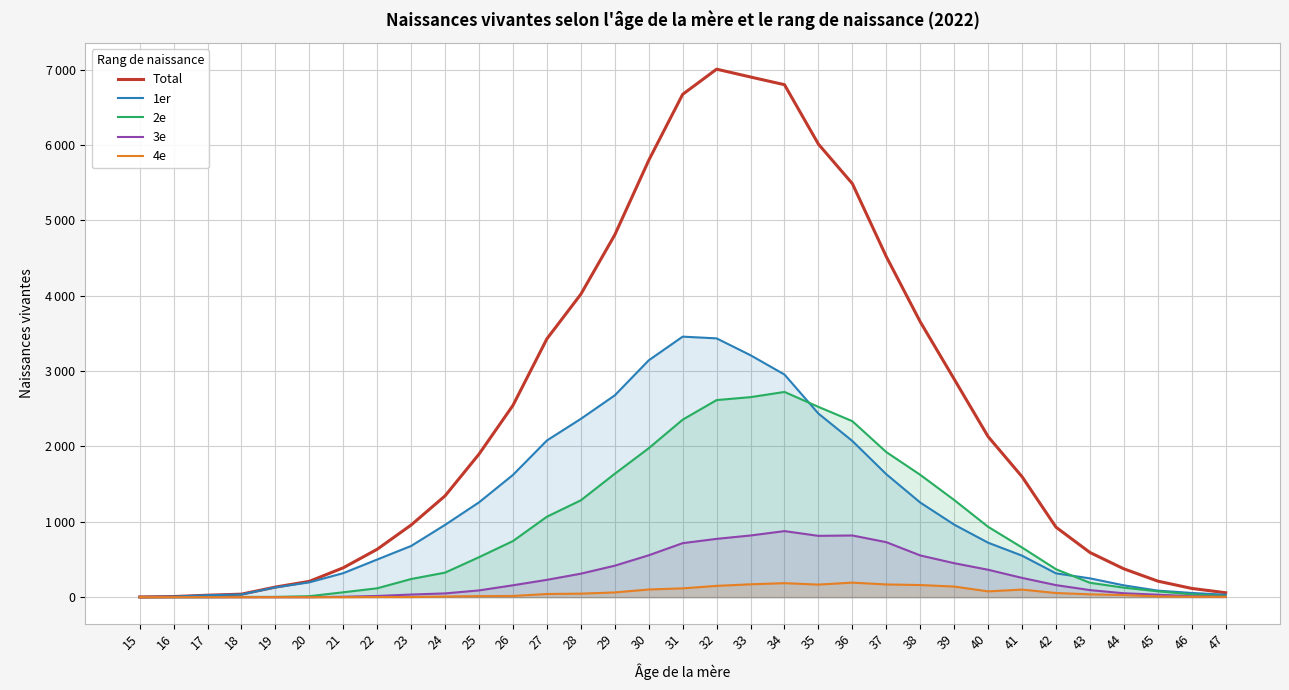

Reading left to right, extract all data points from this chart.

Total: 3	8	26	40	134	210	390	636	958	1345	1899	2546	3429	4021	4809	5798	6674	7008	6904	6802	6013	5489	4520	3655	2894	2131	1599	929	593	376	213	116	59
1er: 3	8	26	36	130	197	319	500	680	960	1259	1623	2080	2367	2679	3144	3458	3435	3211	2955	2437	2073	1632	1256	963	723	551	316	250	157	87	56	32
2e: 0	0	0	4	4	13	65	118	241	326	531	745	1068	1286	1638	1977	2356	2616	2655	2724	2526	2336	1926	1624	1290	934	659	371	191	126	78	37	15
3e: 0	0	0	0	0	0	6	16	35	50	90	158	230	312	418	556	717	774	819	877	814	819	730	554	451	364	256	160	94	52	33	12	5
4e: 0	0	0	0	0	0	0	2	2	9	14	16	42	47	63	102	117	150	171	186	167	193	169	161	141	77	101	55	38	28	10	6	4